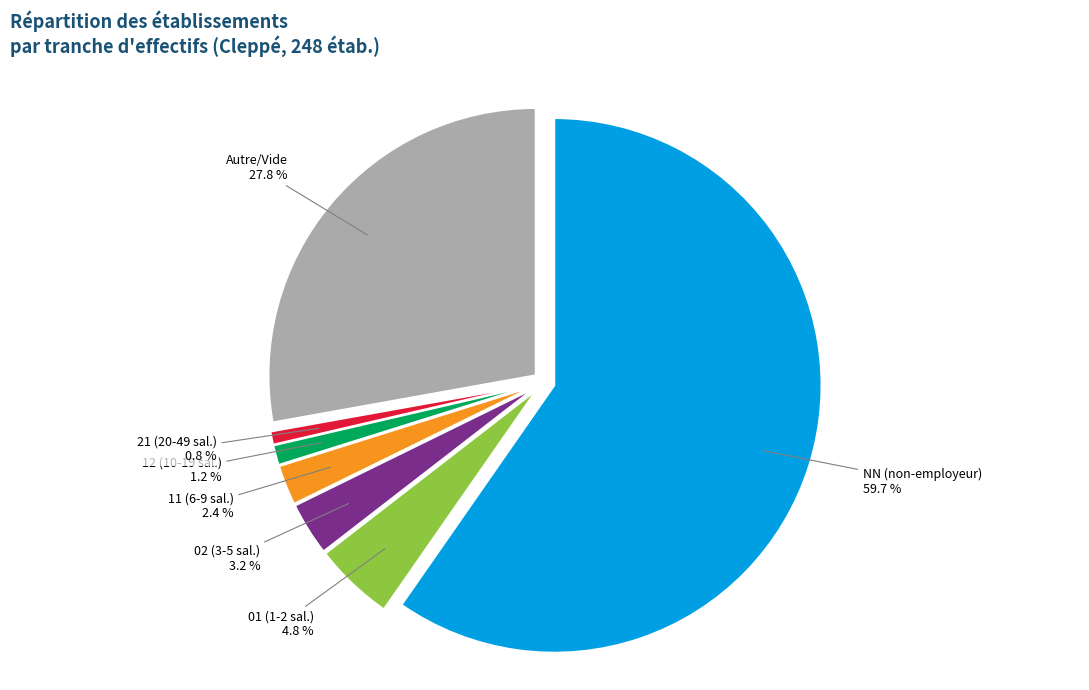

Does any single category account for the majority?

Yes